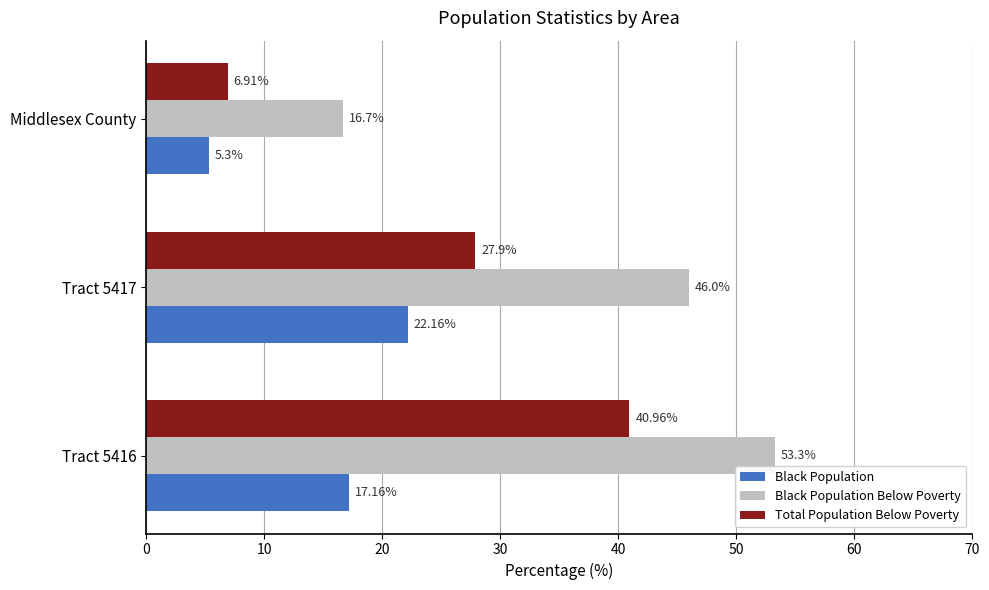

Rank the series at Middlesex County from lowest to highest value.

Black Population, Total Population Below Poverty, Black Population Below Poverty